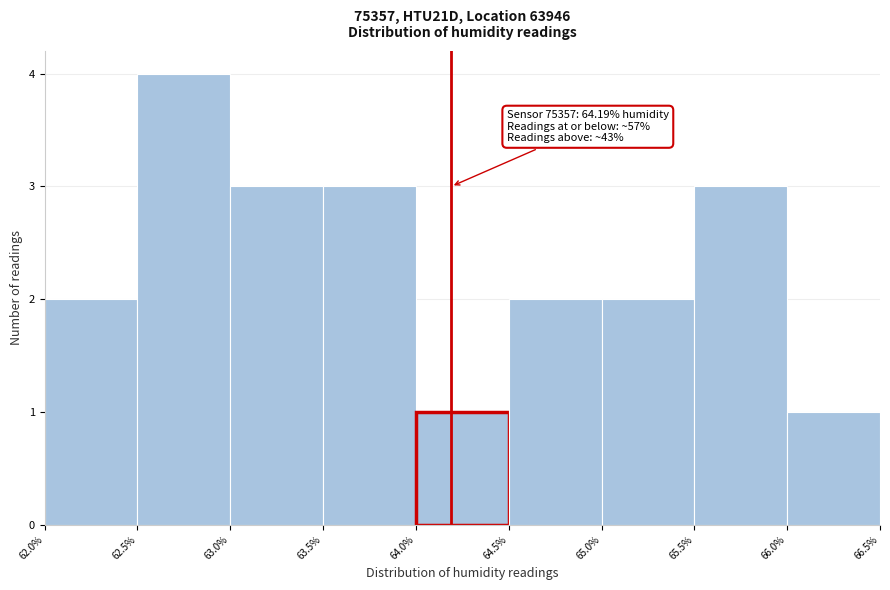

Which range on the x-axis has the tallest bar?

62.5% to 63.0%